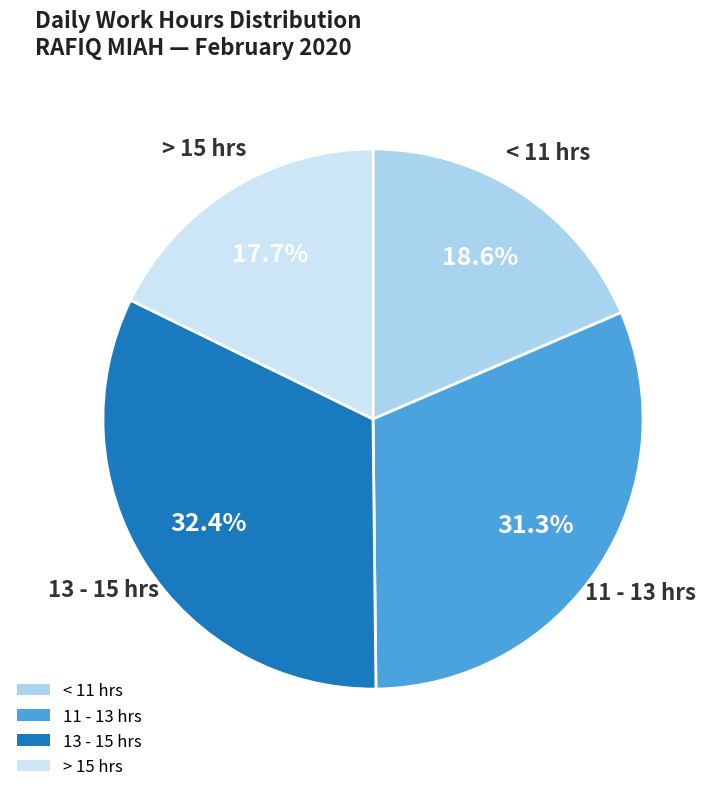

To the nearest percent, what is the average slice percentage?

25%